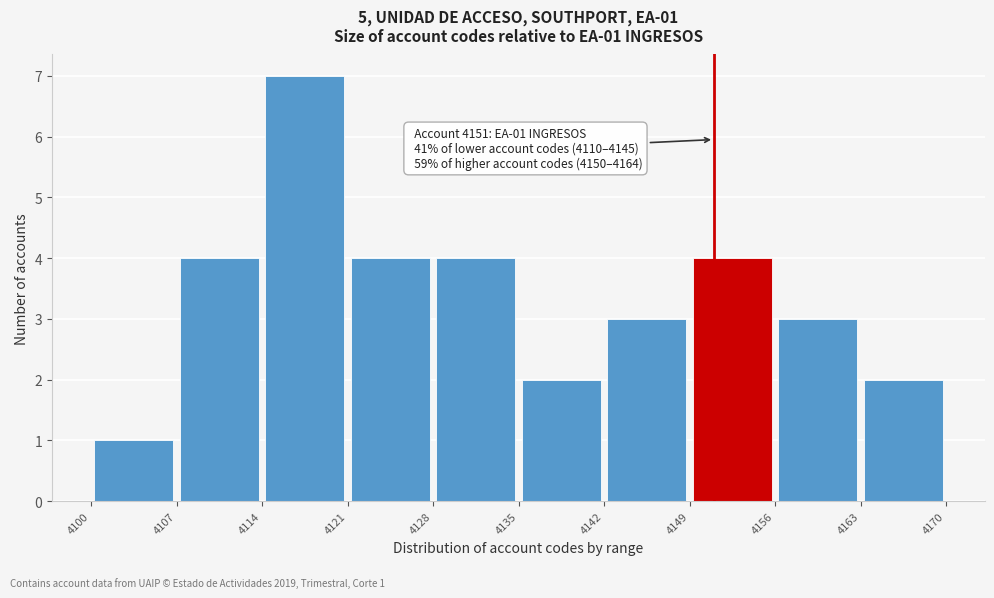

Which range on the x-axis has the tallest bar?

4114 to 4121